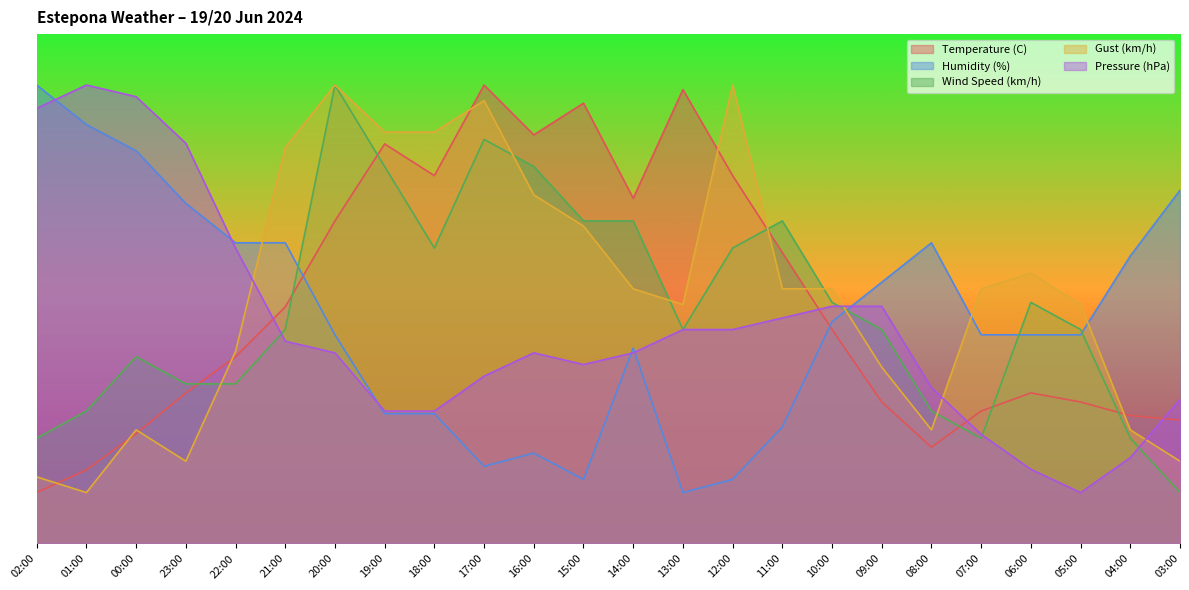

Reading left to right, transcribe all the data shown in this chart.

Temperature (C): 10.0	14.4	21.6	29.6	36.7	46.4	63.3	78.4	72.2	90.0	80.2	86.4	67.8	89.1	72.2	57.1	42.0	27.8	18.9	26.0	29.6	27.8	25.1	24.2
Humidity (%): 90.0	82.3	77.1	66.8	59.0	59.0	41.0	25.5	25.5	15.2	17.7	12.6	38.4	10.0	12.6	22.9	43.5	51.3	59.0	41.0	41.0	41.0	56.5	69.4
Wind Speed (km/h): 20.7	26.0	36.7	31.3	31.3	42.0	90.0	74.0	58.0	79.3	74.0	63.3	63.3	42.0	58.0	63.3	47.3	42.0	26.0	20.7	47.3	42.0	20.7	10.0
Gust (km/h): 13.1	10.0	22.3	16.2	37.7	77.7	90.0	80.8	80.8	86.9	68.5	62.3	50.0	46.9	90.0	50.0	50.0	34.6	22.3	50.0	53.1	46.9	22.3	16.2
Pressure (hPa): 85.4	90.0	87.7	78.6	58.0	39.7	37.4	26.0	26.0	32.9	37.4	35.1	37.4	42.0	42.0	44.3	46.6	46.6	30.6	21.4	14.6	10.0	16.9	28.3